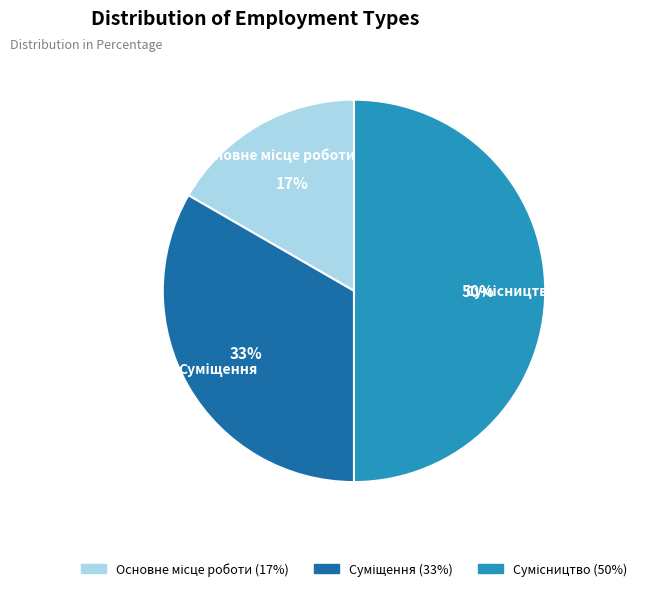

To the nearest percent, what is the average slice percentage?

33%